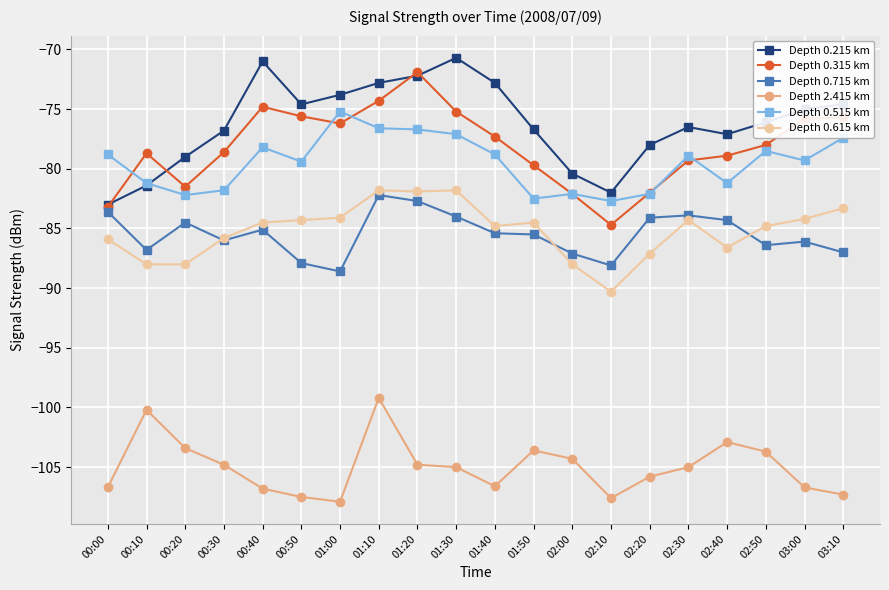

What is the difference between the Depth 2.415 km values at 01:40 and 01:00?

1.3